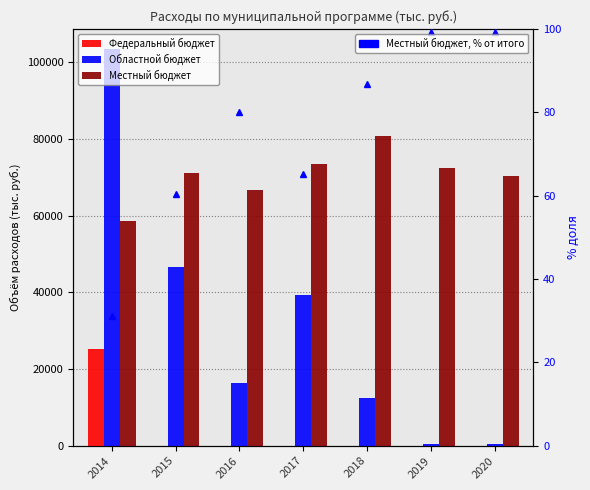

Which series has the largest total across all categories?

Местный бюджет